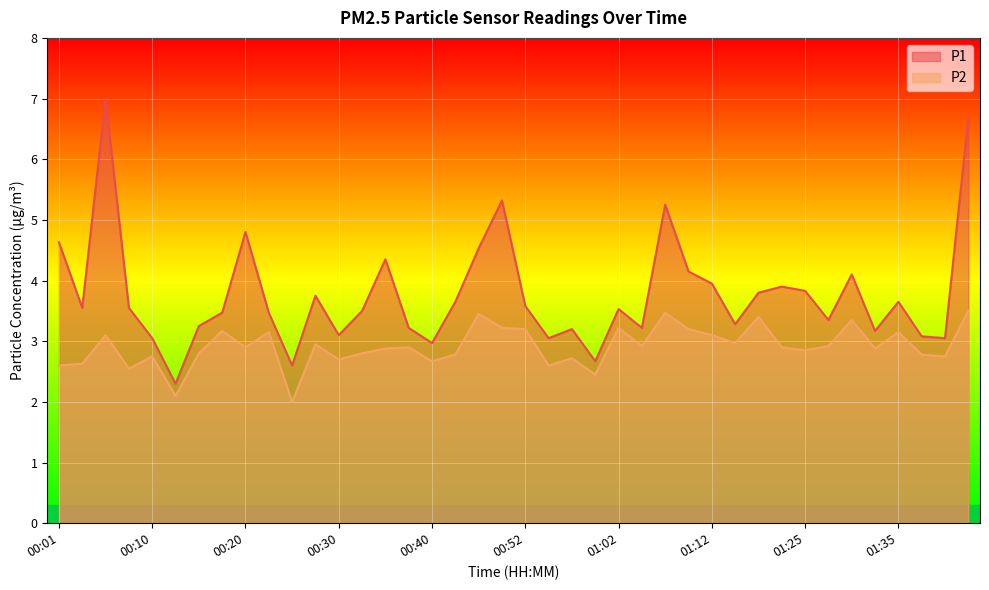

Is it true that P2 equals 2.8 at 00:32?

True